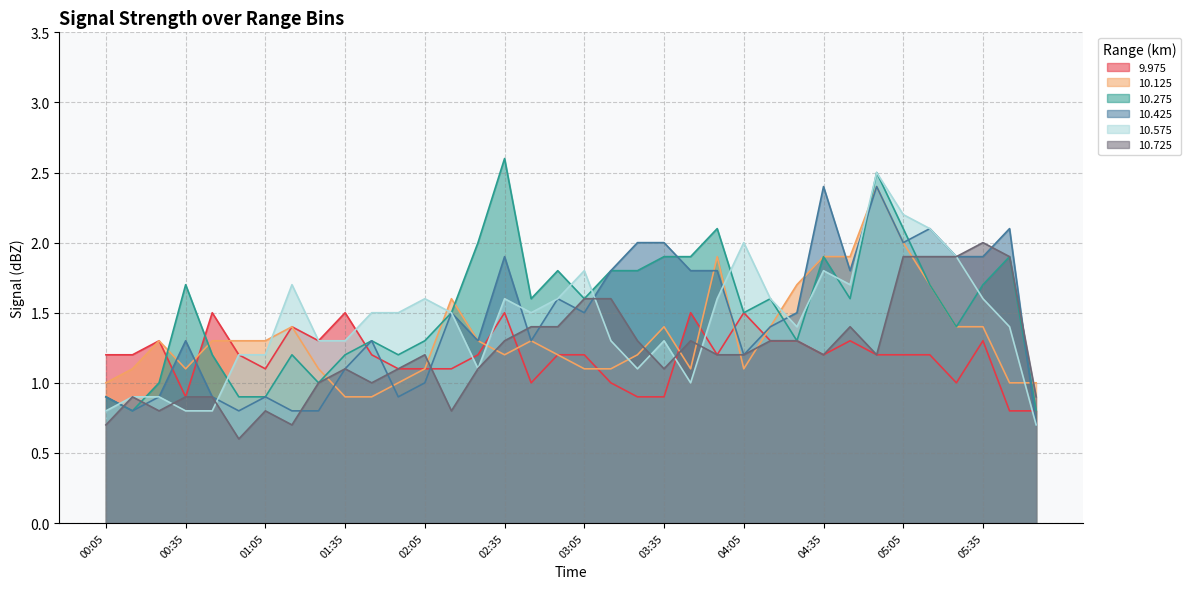

Rank the categories by 9.975 value from lowest to highest.

05:45, 05:55, 00:35, 03:25, 03:35, 02:45, 03:15, 05:25, 01:05, 01:55, 02:05, 02:15, 00:05, 00:15, 00:55, 01:45, 02:25, 02:55, 03:05, 03:55, 04:35, 04:55, 05:05, 05:15, 00:25, 01:25, 04:15, 04:25, 04:45, 05:35, 01:15, 00:45, 01:35, 02:35, 03:45, 04:05